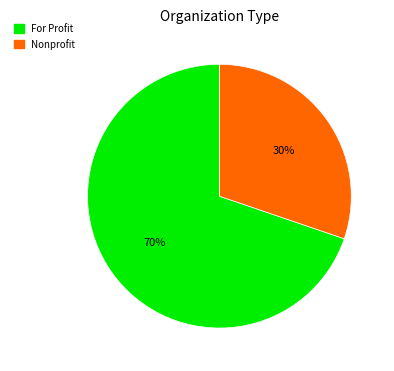

How many slices are in this pie chart?

2